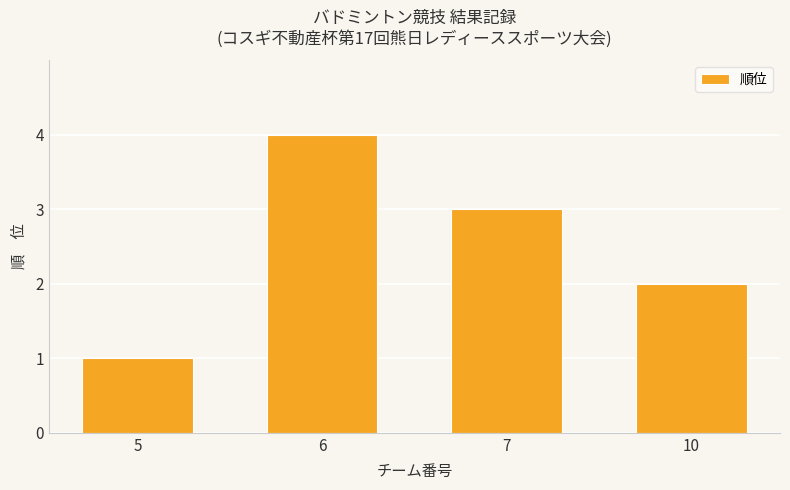

Reading left to right, list all the values displayed in this chart.

5=1	6=4	7=3	10=2